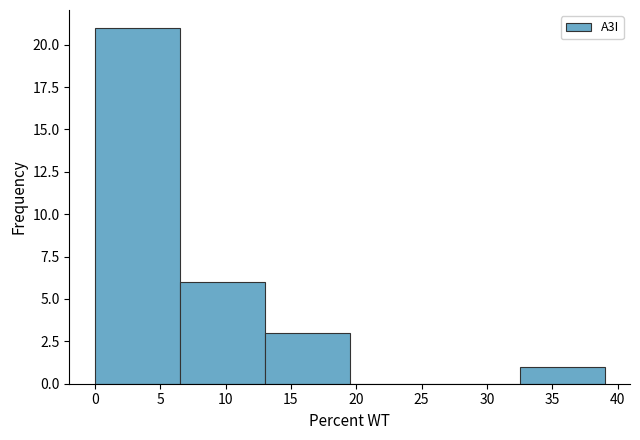

Over which range of the x-axis is the bar tallest?

0.0 to 6.5